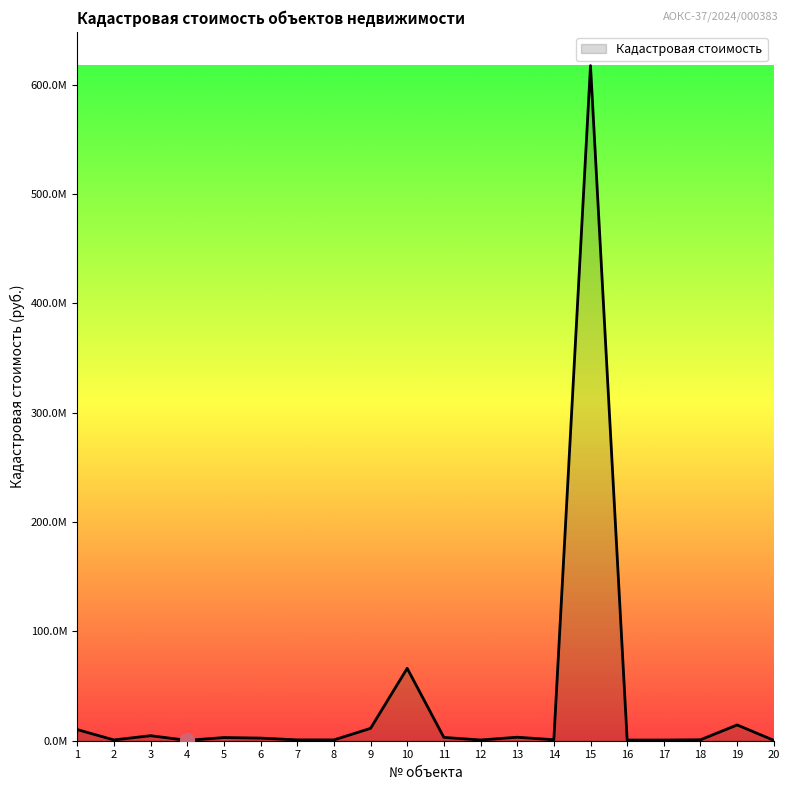

What is the sum of the values at 10 and 3?

70811723.3